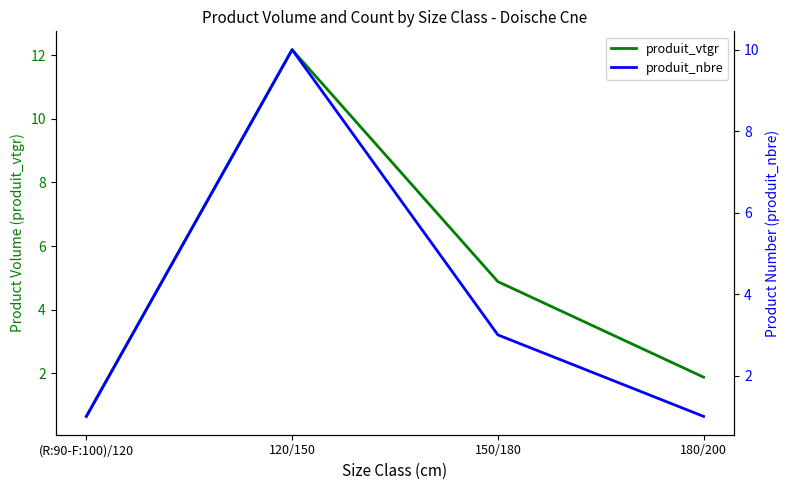

The value of produit_vtgr at 150/180 is 2.2. True or false?

False